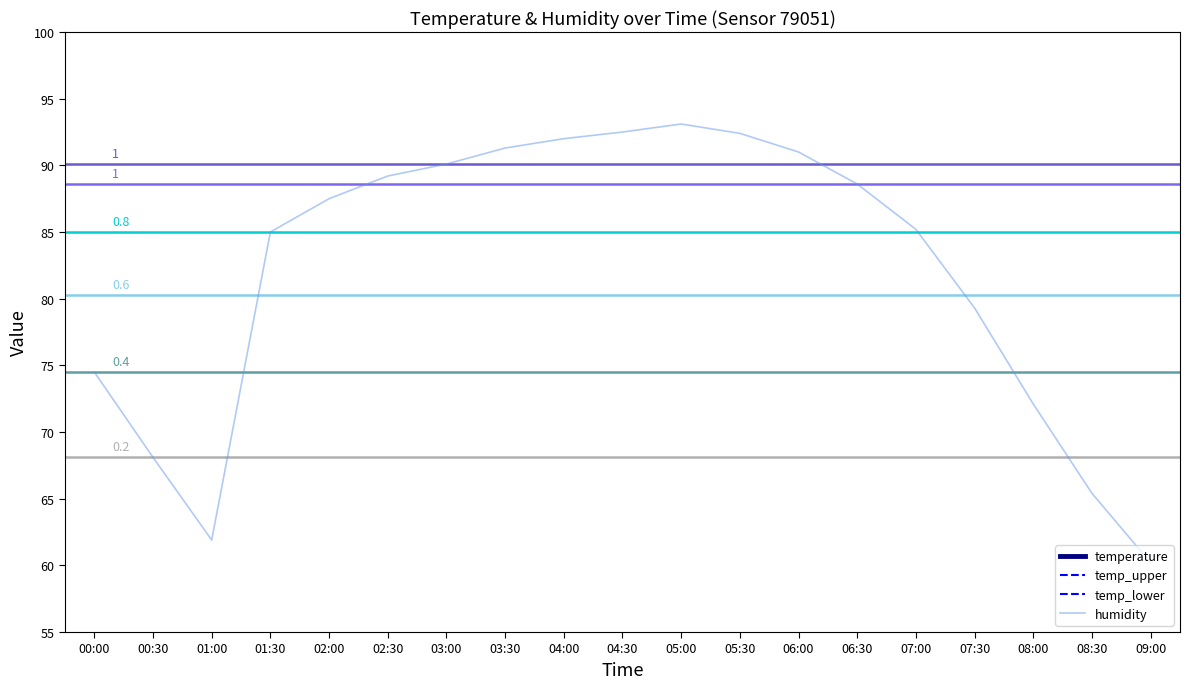

Which series has the widest spread of values?

humidity